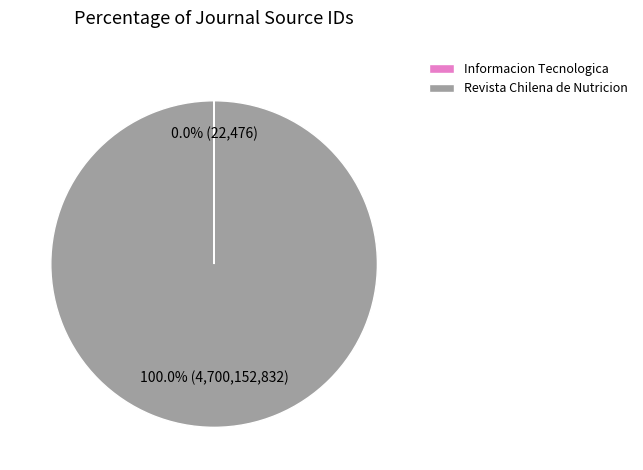

What percentage is the Revista Chilena de Nutricion slice, to the nearest percent?

100%